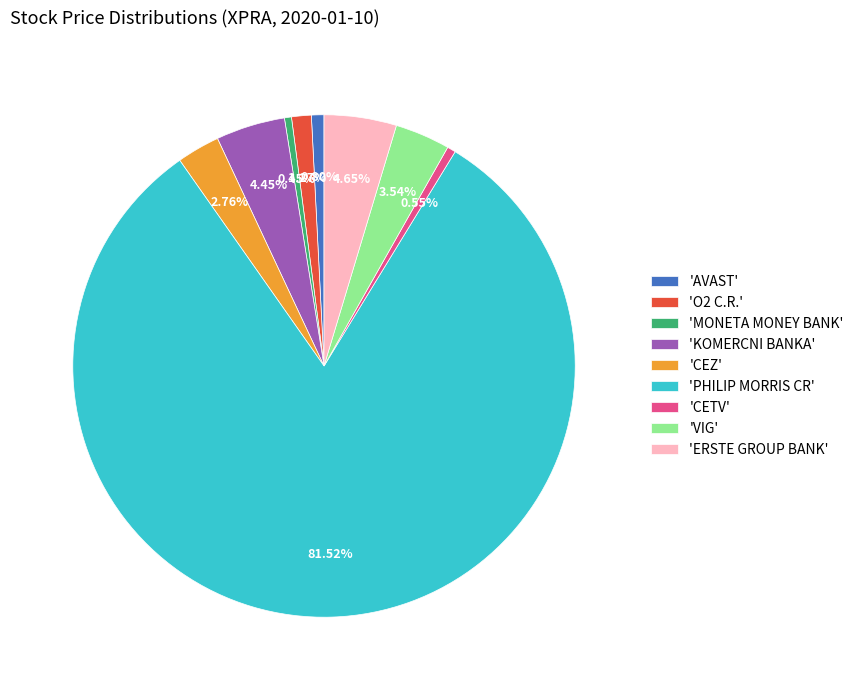

How many segments does this pie chart have?

9